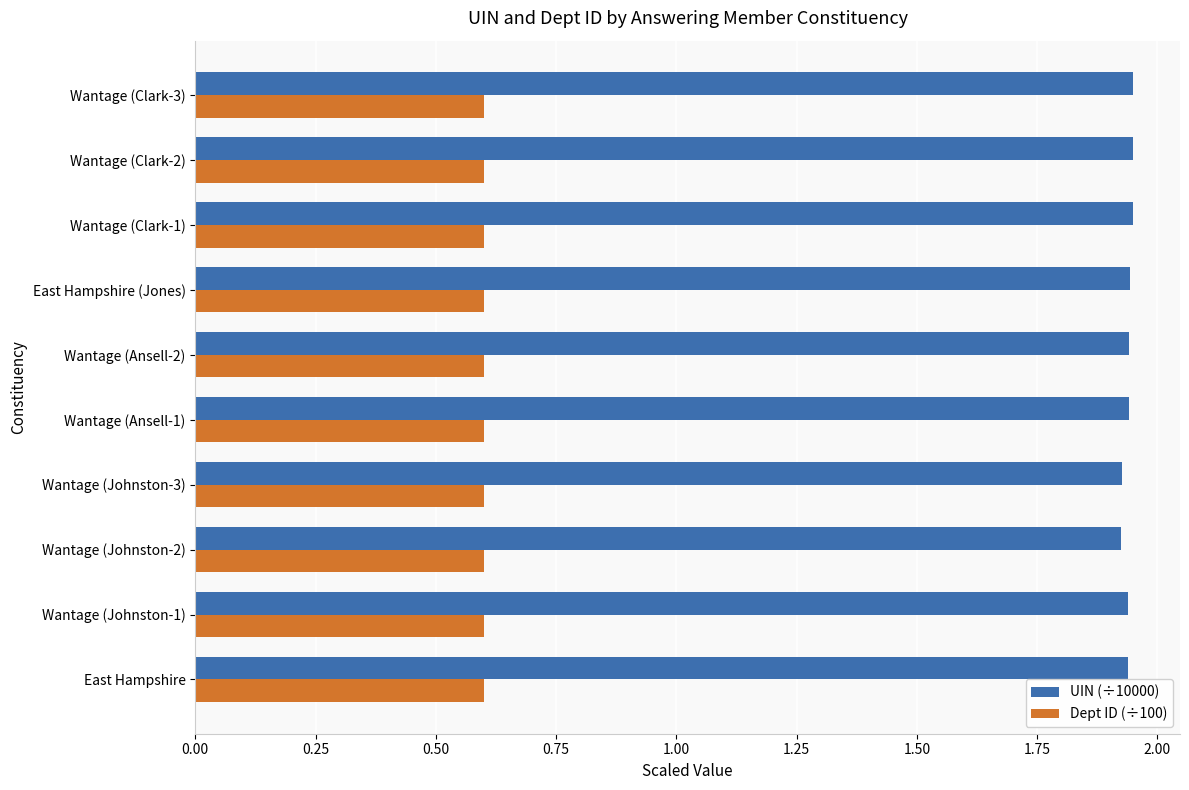

How many UIN (÷10000) values are between 1 and 2?

10